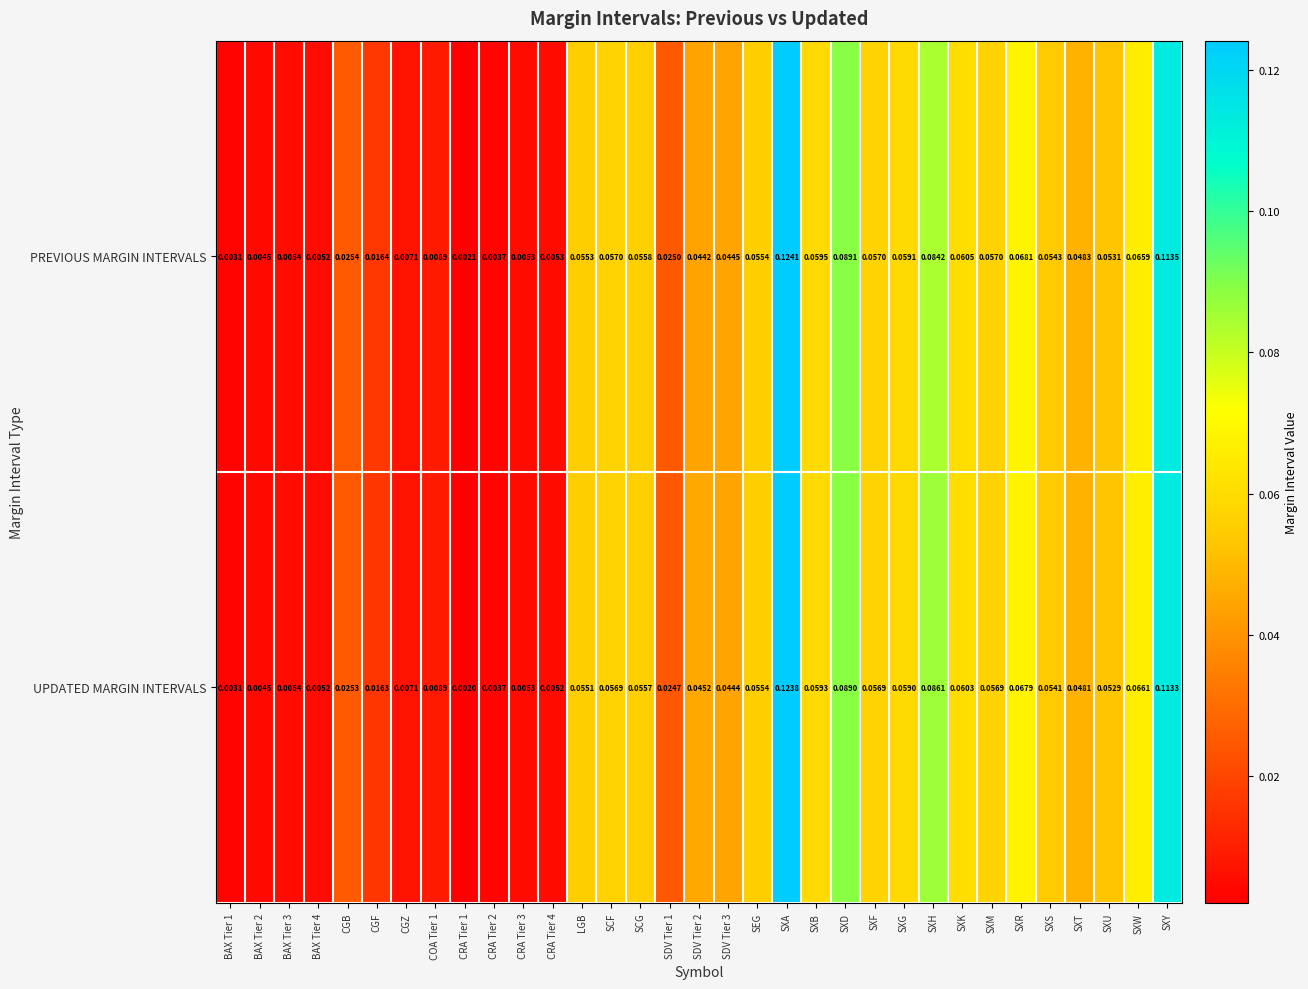

Between SDV Tier 2 and SXF, which series saw the biggest shift?

PREVIOUS MARGIN INTERVALS